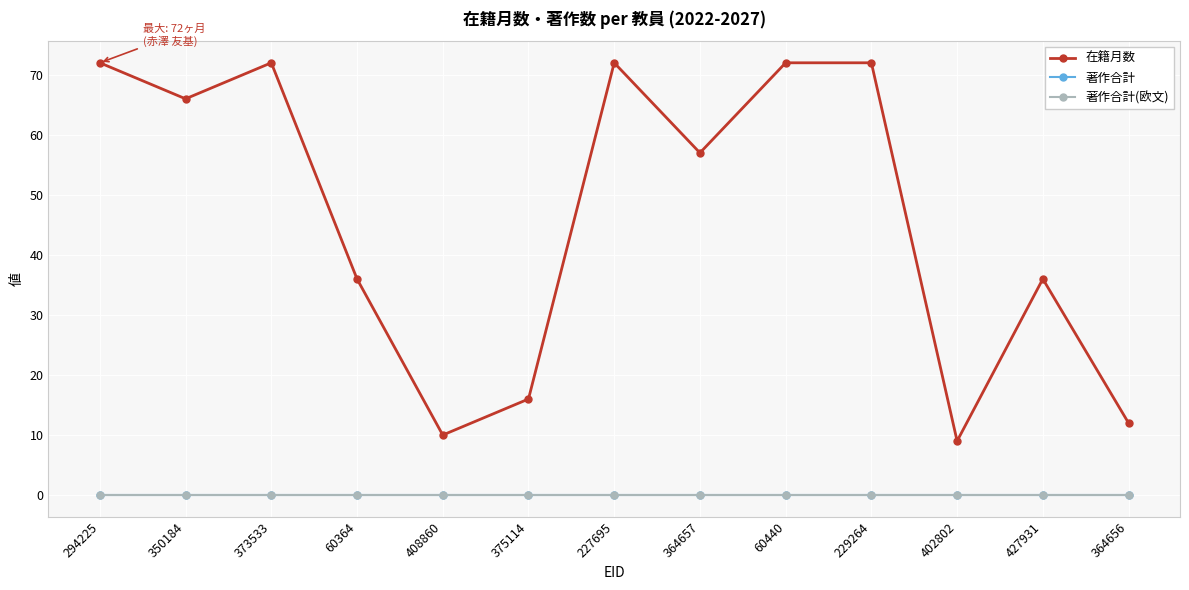

At which category does the chart reach its peak across all series?

294225